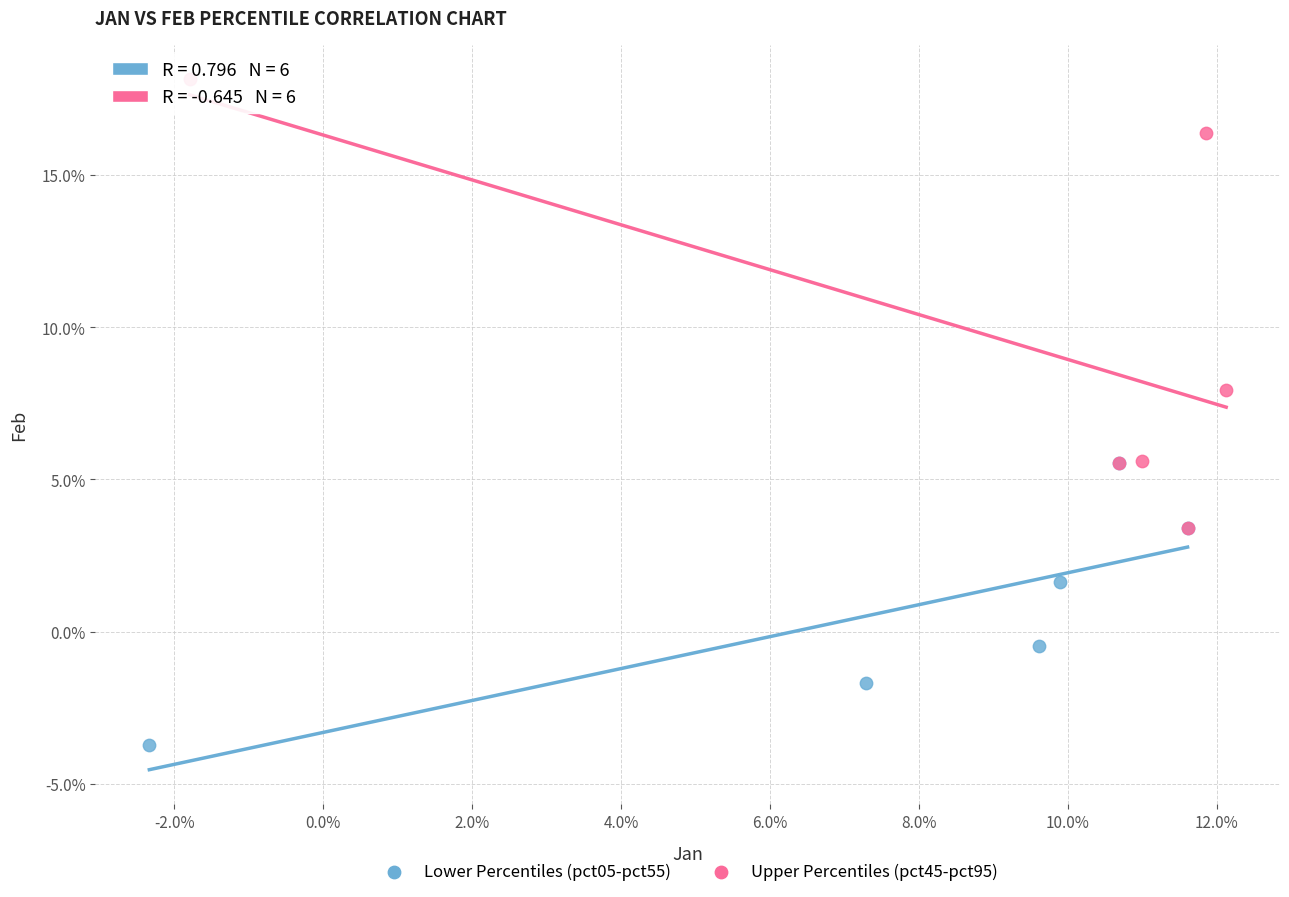

Which series reaches the minimum Y coordinate?

Lower Percentiles (pct05-pct55)